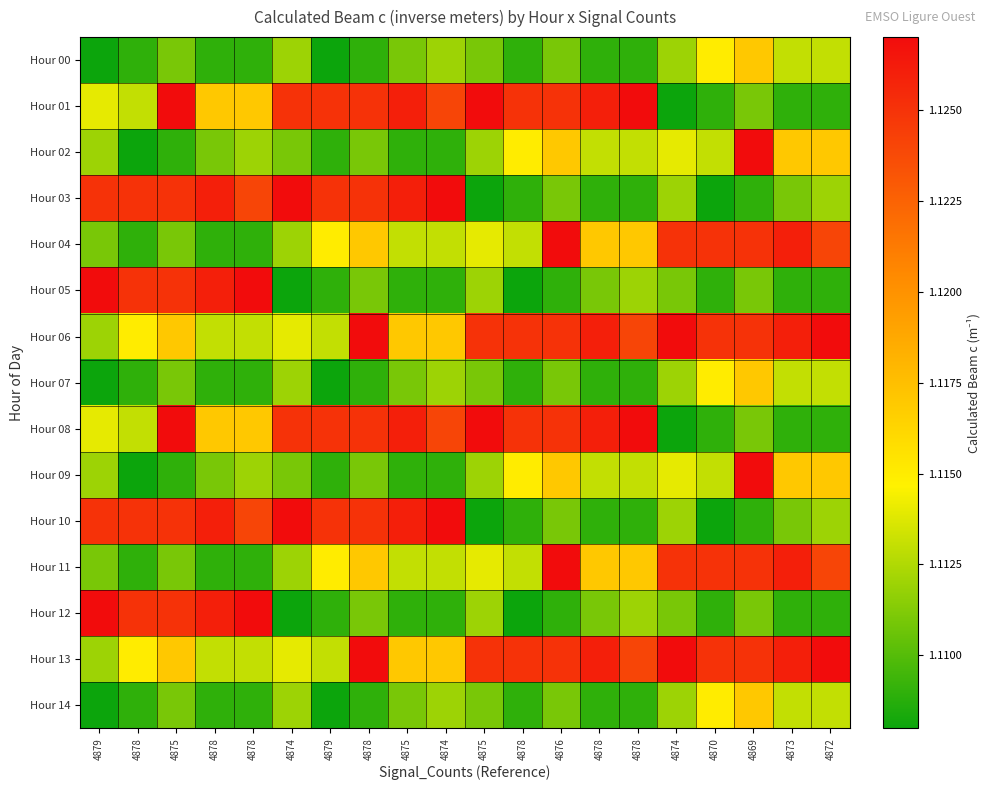

Reading left to right, extract all data points from this chart.

Hour 00: 4879=1.1	4878=1.1	4875=1.1	4878=1.1	4878=1.1	4874=1.1	4879=1.1	4878=1.1	4875=1.1	4874=1.1	4875=1.1	4878=1.1	4876=1.1	4878=1.1	4878=1.1	4874=1.1	4870=1.1	4869=1.1	4873=1.1	4872=1.1
Hour 01: 4879=1.1	4878=1.1	4875=1.1	4878=1.1	4878=1.1	4874=1.1	4879=1.1	4878=1.1	4875=1.1	4874=1.1	4875=1.1	4878=1.1	4876=1.1	4878=1.1	4878=1.1	4874=1.1	4870=1.1	4869=1.1	4873=1.1	4872=1.1
Hour 02: 4879=1.1	4878=1.1	4875=1.1	4878=1.1	4878=1.1	4874=1.1	4879=1.1	4878=1.1	4875=1.1	4874=1.1	4875=1.1	4878=1.1	4876=1.1	4878=1.1	4878=1.1	4874=1.1	4870=1.1	4869=1.1	4873=1.1	4872=1.1
Hour 03: 4879=1.1	4878=1.1	4875=1.1	4878=1.1	4878=1.1	4874=1.1	4879=1.1	4878=1.1	4875=1.1	4874=1.1	4875=1.1	4878=1.1	4876=1.1	4878=1.1	4878=1.1	4874=1.1	4870=1.1	4869=1.1	4873=1.1	4872=1.1
Hour 04: 4879=1.1	4878=1.1	4875=1.1	4878=1.1	4878=1.1	4874=1.1	4879=1.1	4878=1.1	4875=1.1	4874=1.1	4875=1.1	4878=1.1	4876=1.1	4878=1.1	4878=1.1	4874=1.1	4870=1.1	4869=1.1	4873=1.1	4872=1.1
Hour 05: 4879=1.1	4878=1.1	4875=1.1	4878=1.1	4878=1.1	4874=1.1	4879=1.1	4878=1.1	4875=1.1	4874=1.1	4875=1.1	4878=1.1	4876=1.1	4878=1.1	4878=1.1	4874=1.1	4870=1.1	4869=1.1	4873=1.1	4872=1.1
Hour 06: 4879=1.1	4878=1.1	4875=1.1	4878=1.1	4878=1.1	4874=1.1	4879=1.1	4878=1.1	4875=1.1	4874=1.1	4875=1.1	4878=1.1	4876=1.1	4878=1.1	4878=1.1	4874=1.1	4870=1.1	4869=1.1	4873=1.1	4872=1.1
Hour 07: 4879=1.1	4878=1.1	4875=1.1	4878=1.1	4878=1.1	4874=1.1	4879=1.1	4878=1.1	4875=1.1	4874=1.1	4875=1.1	4878=1.1	4876=1.1	4878=1.1	4878=1.1	4874=1.1	4870=1.1	4869=1.1	4873=1.1	4872=1.1
Hour 08: 4879=1.1	4878=1.1	4875=1.1	4878=1.1	4878=1.1	4874=1.1	4879=1.1	4878=1.1	4875=1.1	4874=1.1	4875=1.1	4878=1.1	4876=1.1	4878=1.1	4878=1.1	4874=1.1	4870=1.1	4869=1.1	4873=1.1	4872=1.1
Hour 09: 4879=1.1	4878=1.1	4875=1.1	4878=1.1	4878=1.1	4874=1.1	4879=1.1	4878=1.1	4875=1.1	4874=1.1	4875=1.1	4878=1.1	4876=1.1	4878=1.1	4878=1.1	4874=1.1	4870=1.1	4869=1.1	4873=1.1	4872=1.1
Hour 10: 4879=1.1	4878=1.1	4875=1.1	4878=1.1	4878=1.1	4874=1.1	4879=1.1	4878=1.1	4875=1.1	4874=1.1	4875=1.1	4878=1.1	4876=1.1	4878=1.1	4878=1.1	4874=1.1	4870=1.1	4869=1.1	4873=1.1	4872=1.1
Hour 11: 4879=1.1	4878=1.1	4875=1.1	4878=1.1	4878=1.1	4874=1.1	4879=1.1	4878=1.1	4875=1.1	4874=1.1	4875=1.1	4878=1.1	4876=1.1	4878=1.1	4878=1.1	4874=1.1	4870=1.1	4869=1.1	4873=1.1	4872=1.1
Hour 12: 4879=1.1	4878=1.1	4875=1.1	4878=1.1	4878=1.1	4874=1.1	4879=1.1	4878=1.1	4875=1.1	4874=1.1	4875=1.1	4878=1.1	4876=1.1	4878=1.1	4878=1.1	4874=1.1	4870=1.1	4869=1.1	4873=1.1	4872=1.1
Hour 13: 4879=1.1	4878=1.1	4875=1.1	4878=1.1	4878=1.1	4874=1.1	4879=1.1	4878=1.1	4875=1.1	4874=1.1	4875=1.1	4878=1.1	4876=1.1	4878=1.1	4878=1.1	4874=1.1	4870=1.1	4869=1.1	4873=1.1	4872=1.1
Hour 14: 4879=1.1	4878=1.1	4875=1.1	4878=1.1	4878=1.1	4874=1.1	4879=1.1	4878=1.1	4875=1.1	4874=1.1	4875=1.1	4878=1.1	4876=1.1	4878=1.1	4878=1.1	4874=1.1	4870=1.1	4869=1.1	4873=1.1	4872=1.1